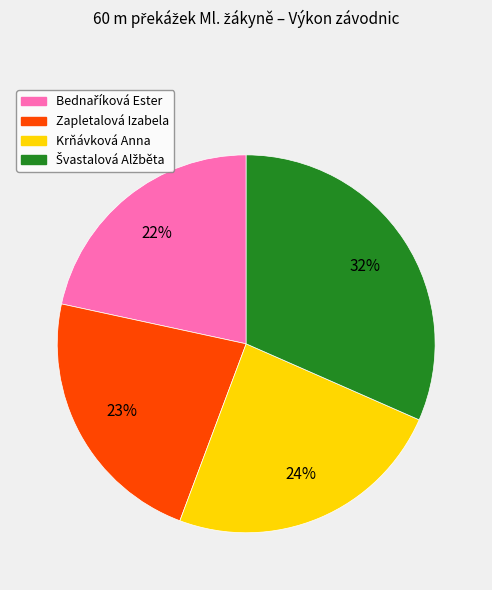

Which has a higher value, Zapletalová Izabela or Krňávková Anna?

Krňávková Anna